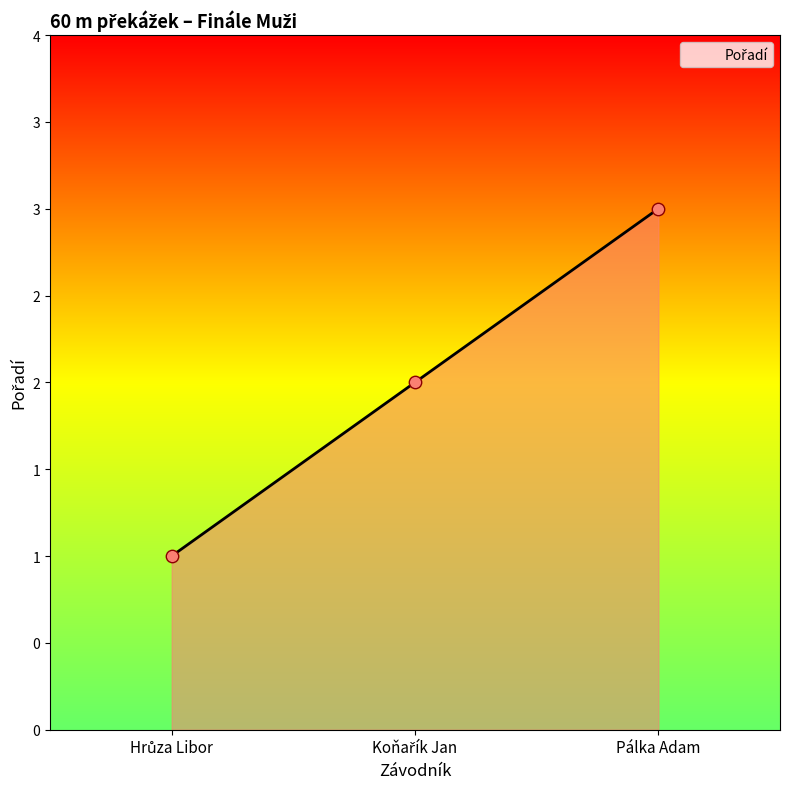

Approximately how many times larger is the value at Pálka Adam compared to Hrůza Libor?

3.0